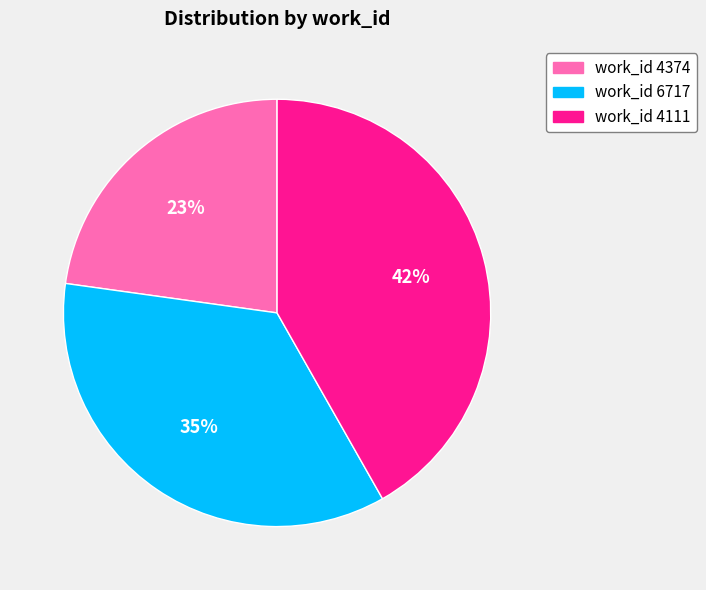

To the nearest percent, what is the average slice percentage?

33%